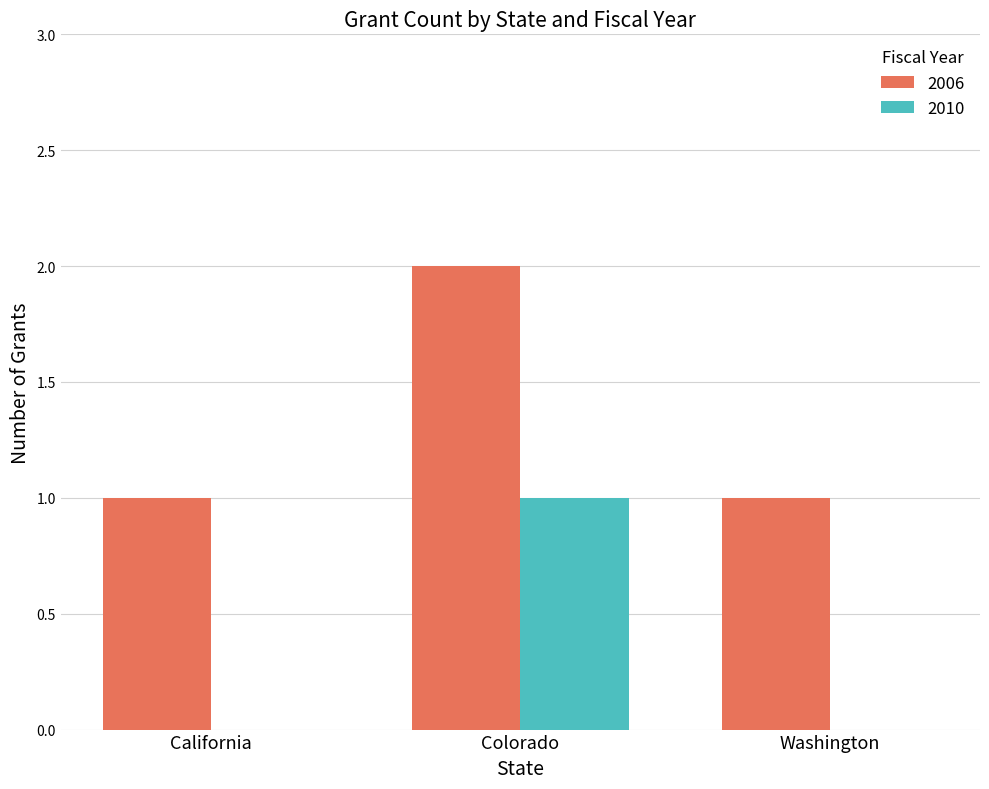

The value of 2006 at Washington is 1. True or false?

True